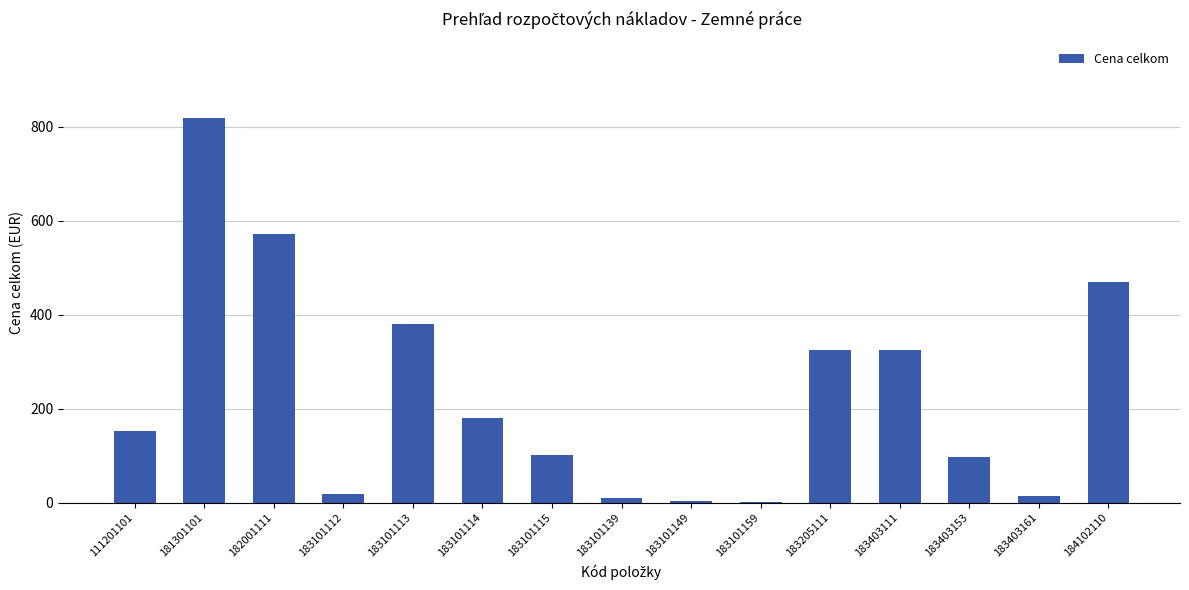

Which label corresponds to the largest value in the chart?

181301101